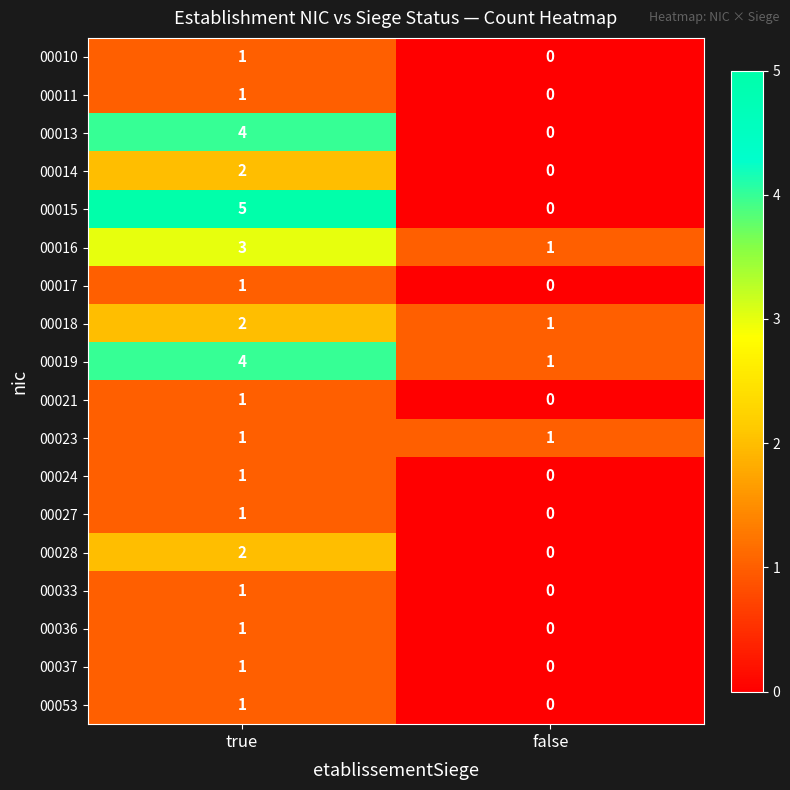

Where is 00053 nearest to the value 0?

false